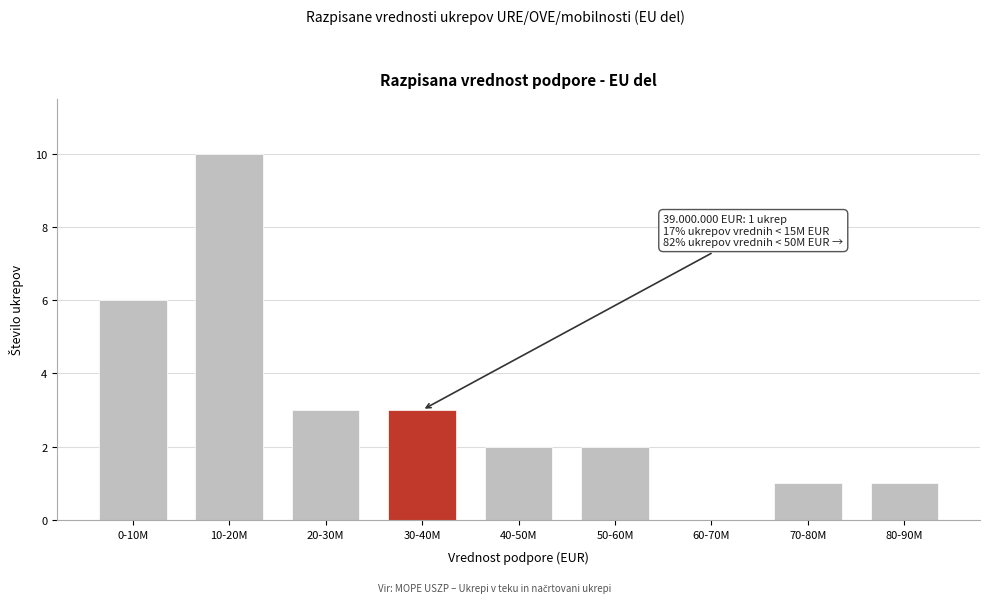

Reading left to right, extract all data points from this chart.

0-10M=6	10-20M=10	20-30M=3	30-40M=3	40-50M=2	50-60M=2	60-70M=0	70-80M=1	80-90M=1